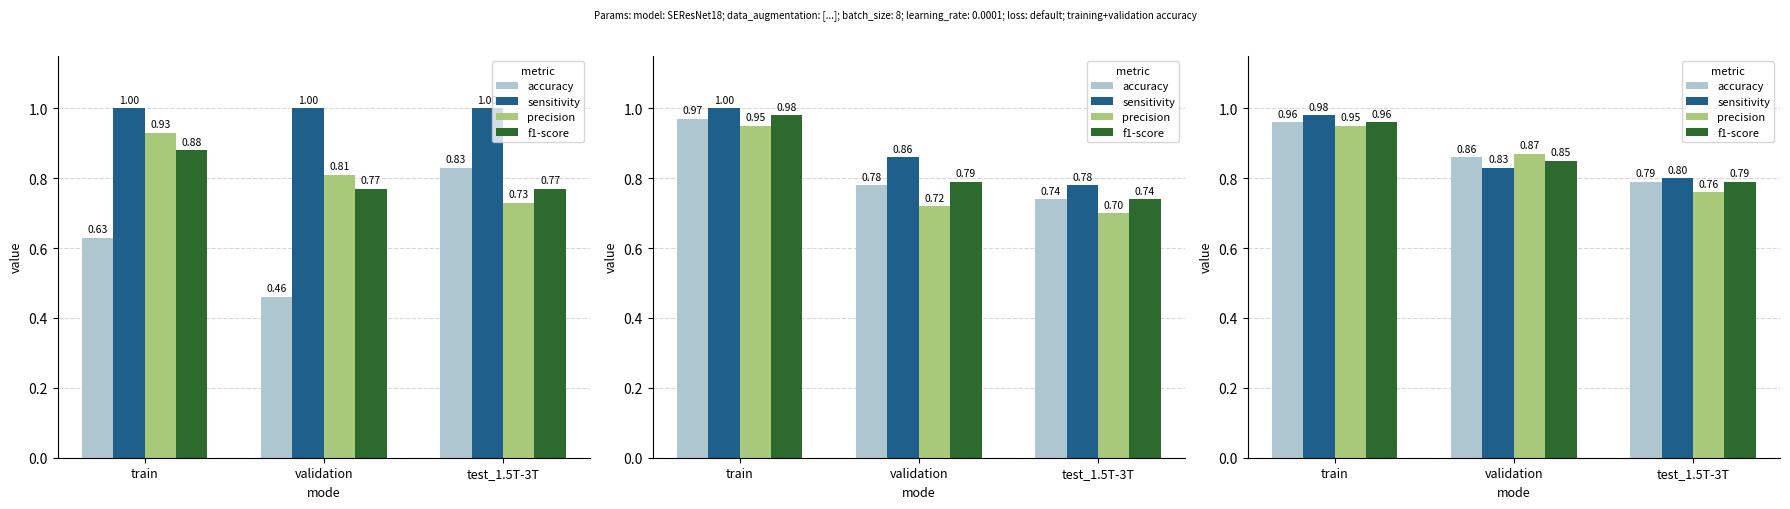

Which series changed the most between train and validation?

sensitivity